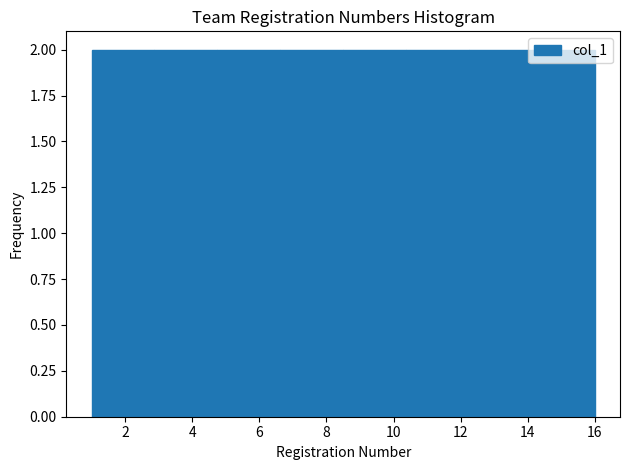

What is the height of the bar covering 10.4 to 12.2 on the x-axis? Neither the bar edges nor the heights are printed on the chart, so give them approximately, as read against the axes.

2